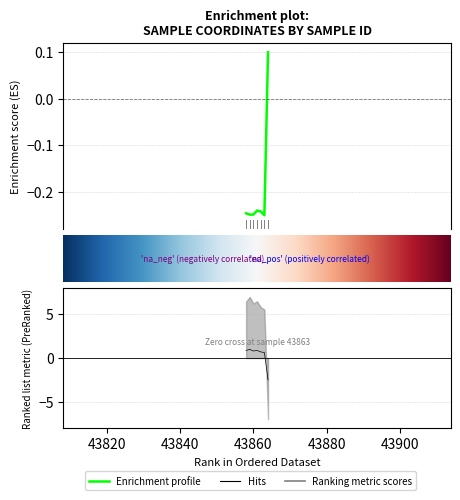

True or false: x_coord has a value of 0.6 at 43863.

True